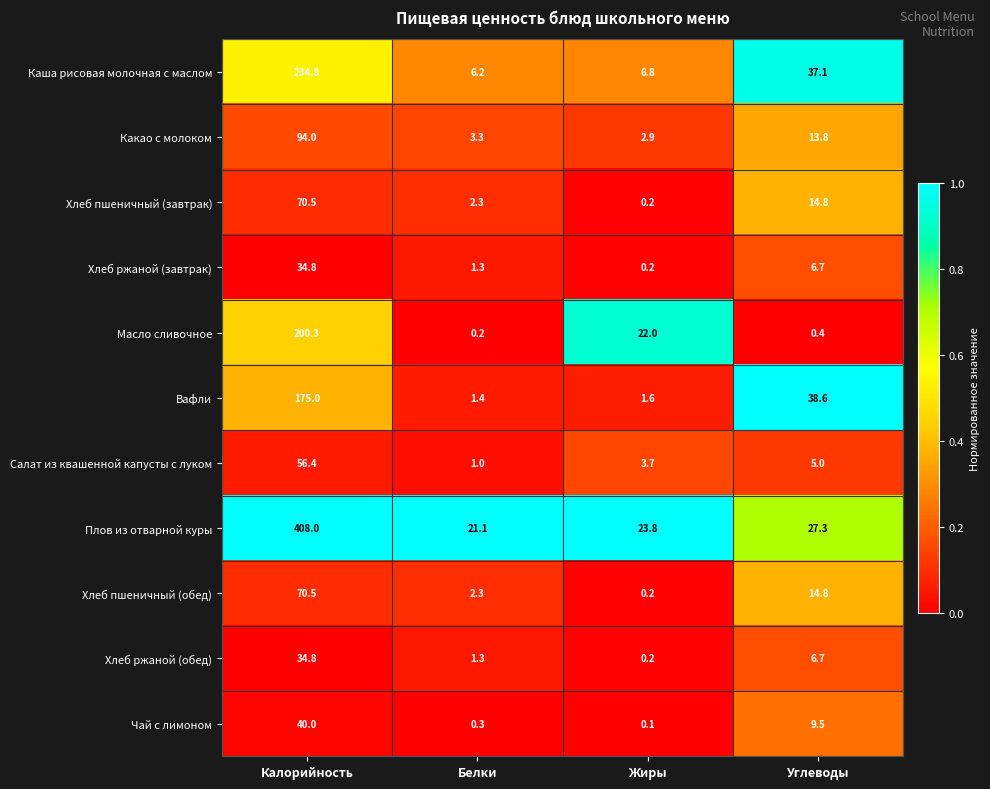

What is the average value of the Салат из квашенной капусты с луком series?

16.5